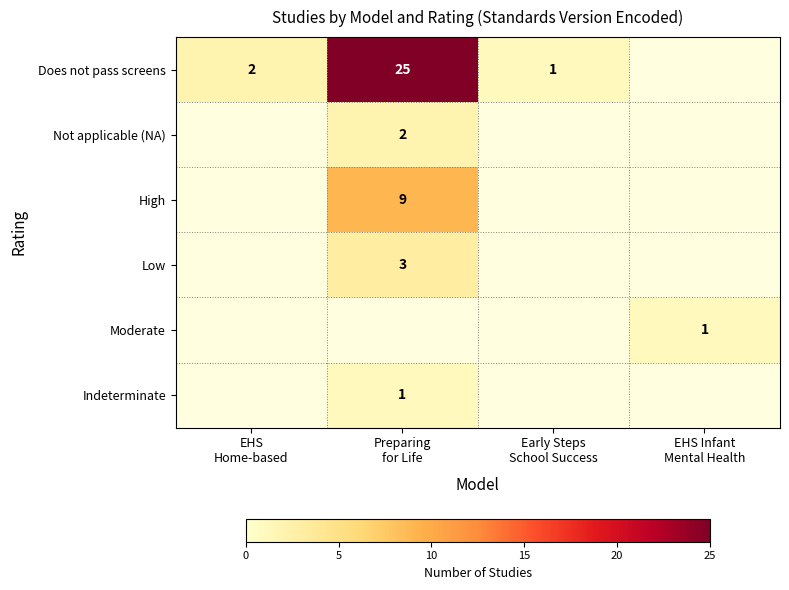

Which series changed the most between Preparing for Life and Early Steps School Success?

Does not pass screens